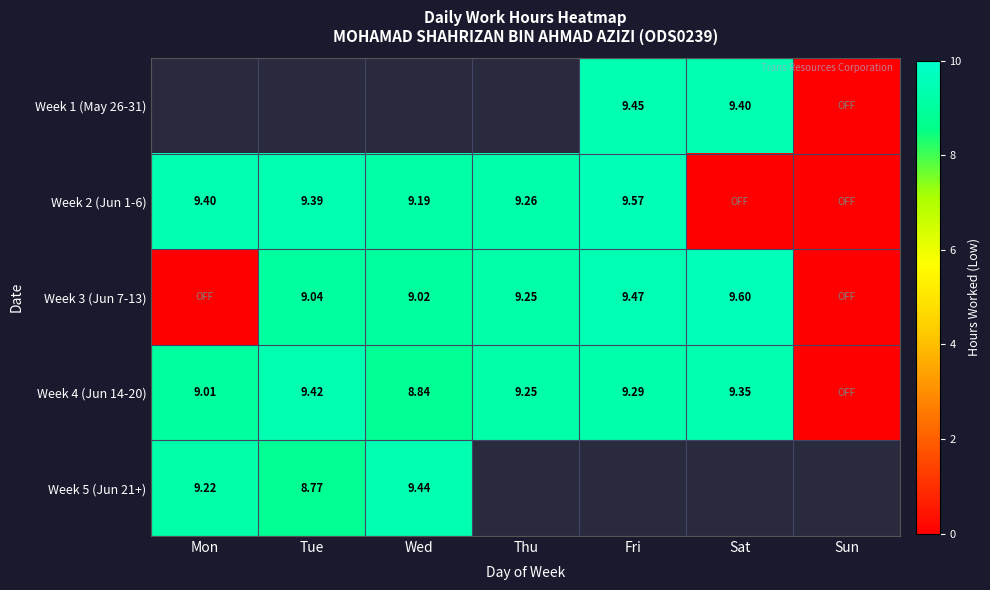

True or false: Week 4 (Jun 14-20) has a value of 15.1 at Sat.

False